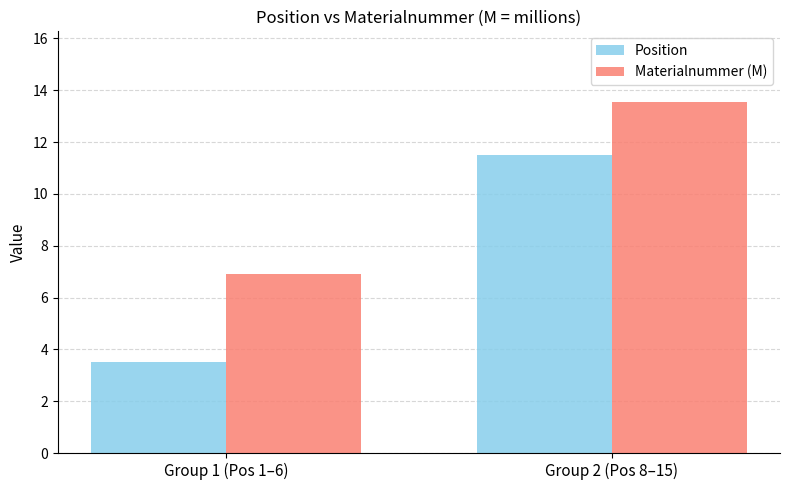

Rank the categories by Materialnummer (M) value from highest to lowest.

Group 2 (Pos 8–15), Group 1 (Pos 1–6)